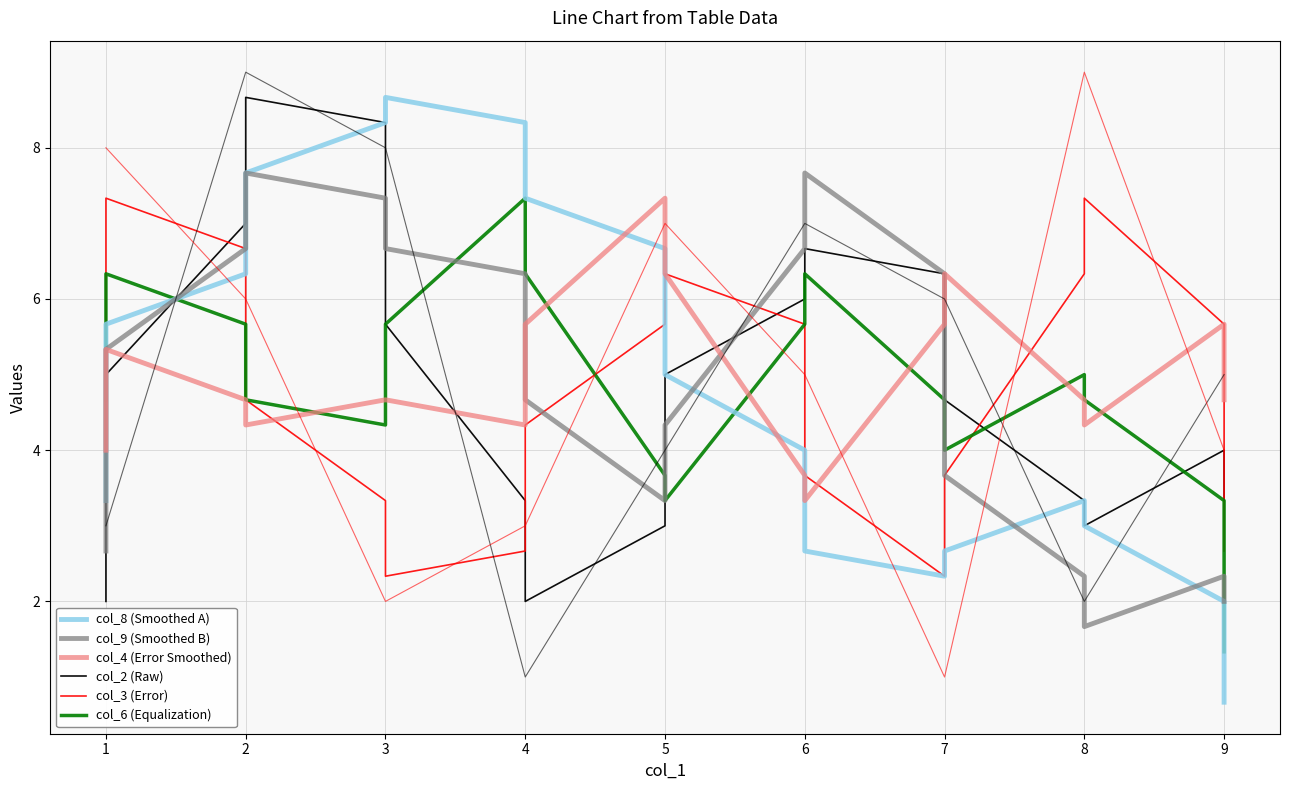

Where do col_8 (Smoothed A) and col_9 (Smoothed B) first cross each other?

1 and 2